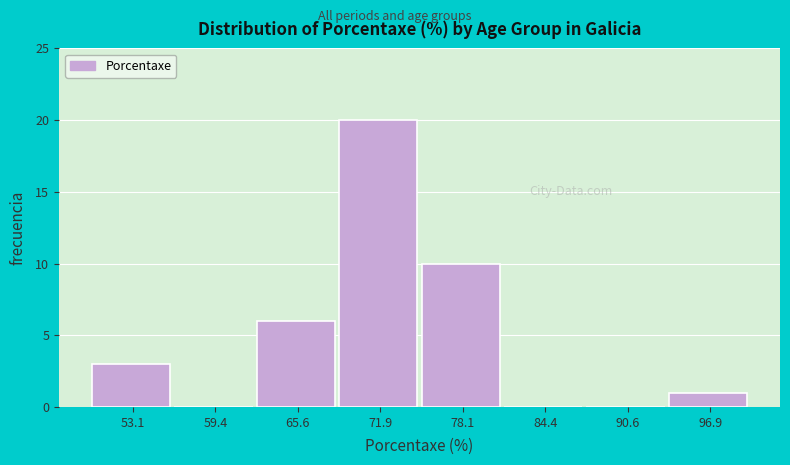

Reading left to right, list every bar in this chart as the range it spans on the x-axis followed by its height. Neither the bar edges nor the heights are printed on the chart, so give them approximately, as read against the axes.

50 to 56: 3
56 to 63: 0
63 to 69: 6
69 to 75: 20
75 to 81: 10
81 to 88: 0
88 to 94: 0
94 to 100: 1